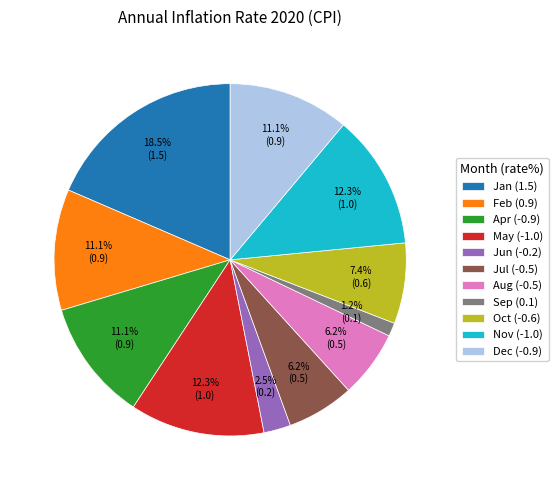

Does any single category account for the majority?

No